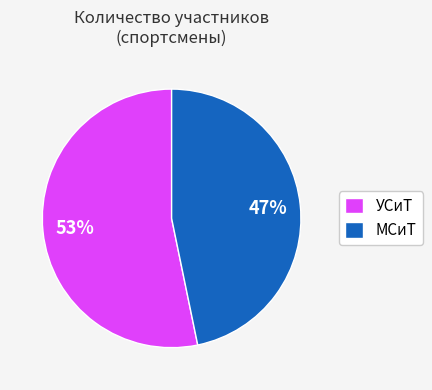

Is there any slice that represents more than half of the pie?

Yes